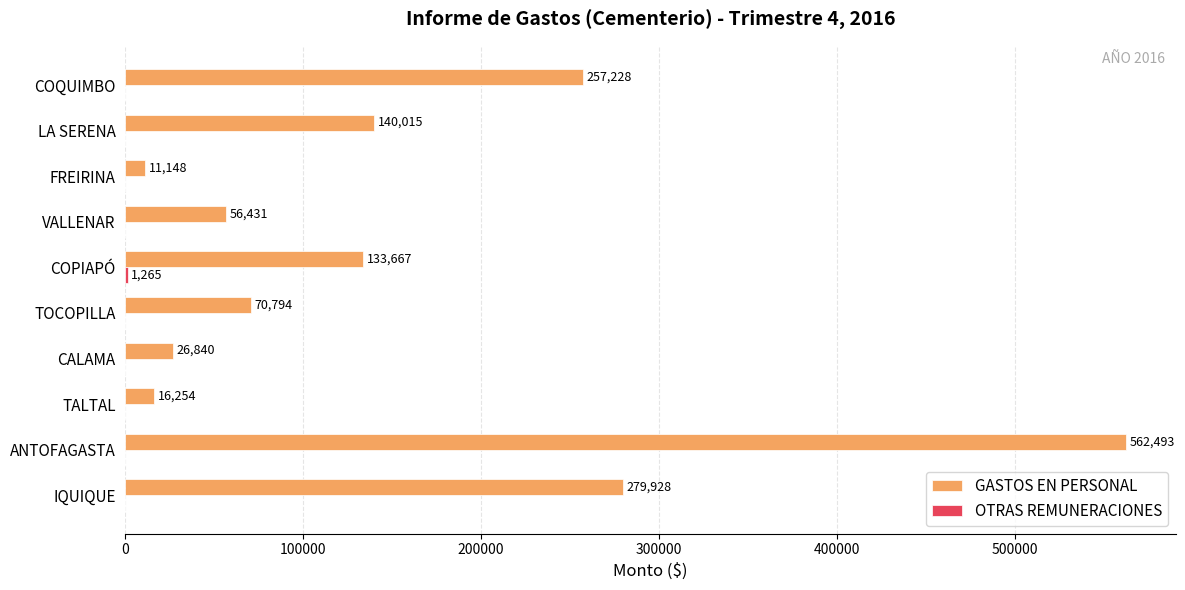

Which series changed the most between CALAMA and COPIAPÓ?

GASTOS EN PERSONAL